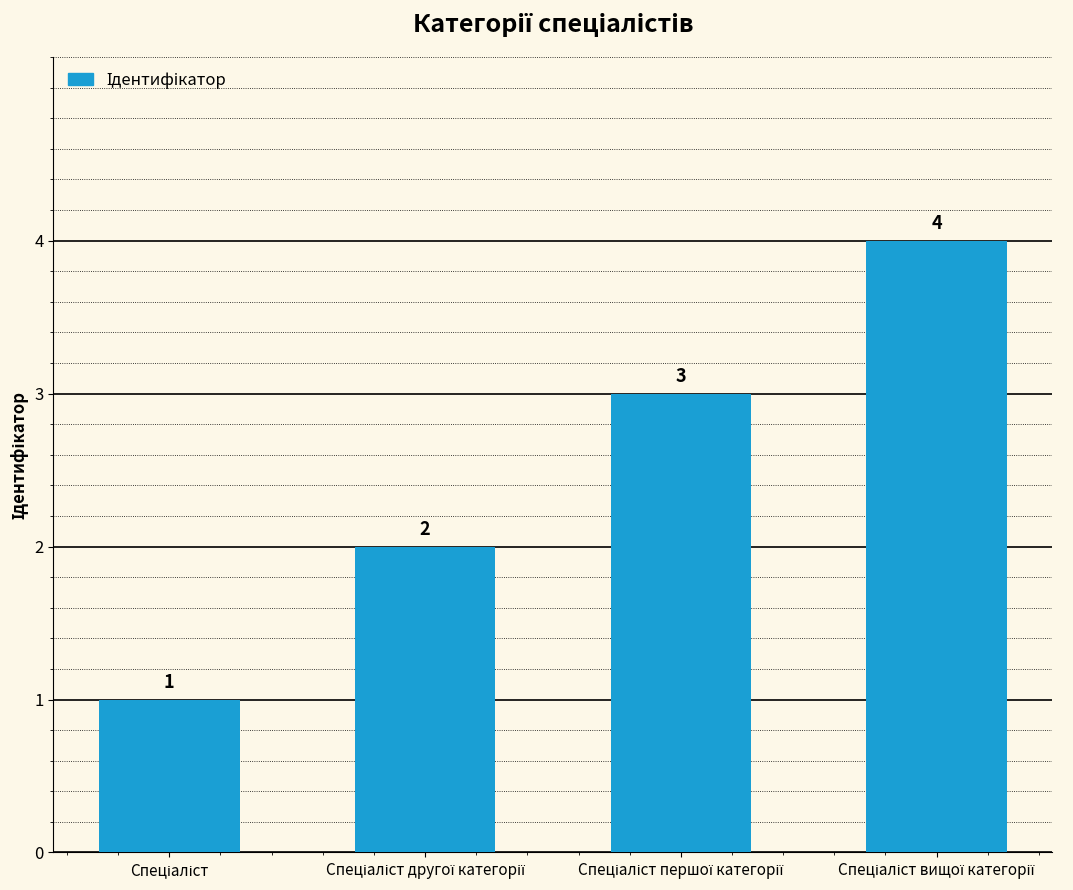

Count the values in the range 2 to 4.

3